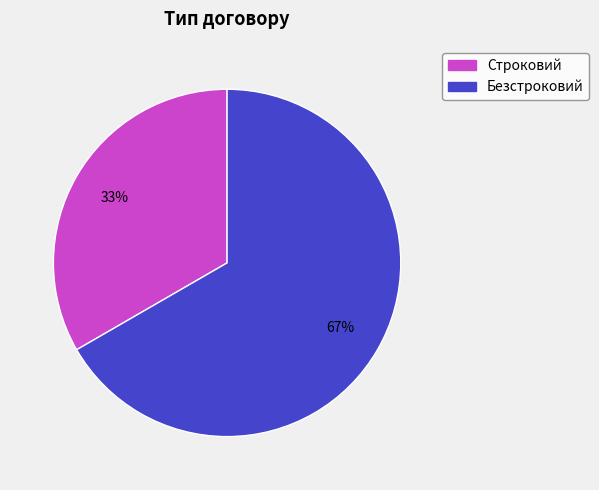

Which has a higher value, Строковий or Безстроковий?

Безстроковий